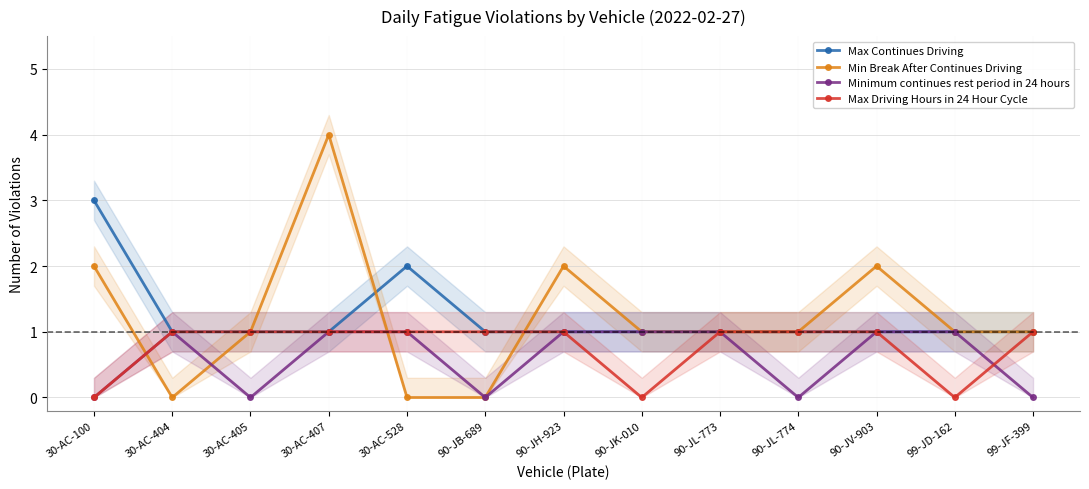

The value of Max Continues Driving at 90-JL-773 is 1. True or false?

True